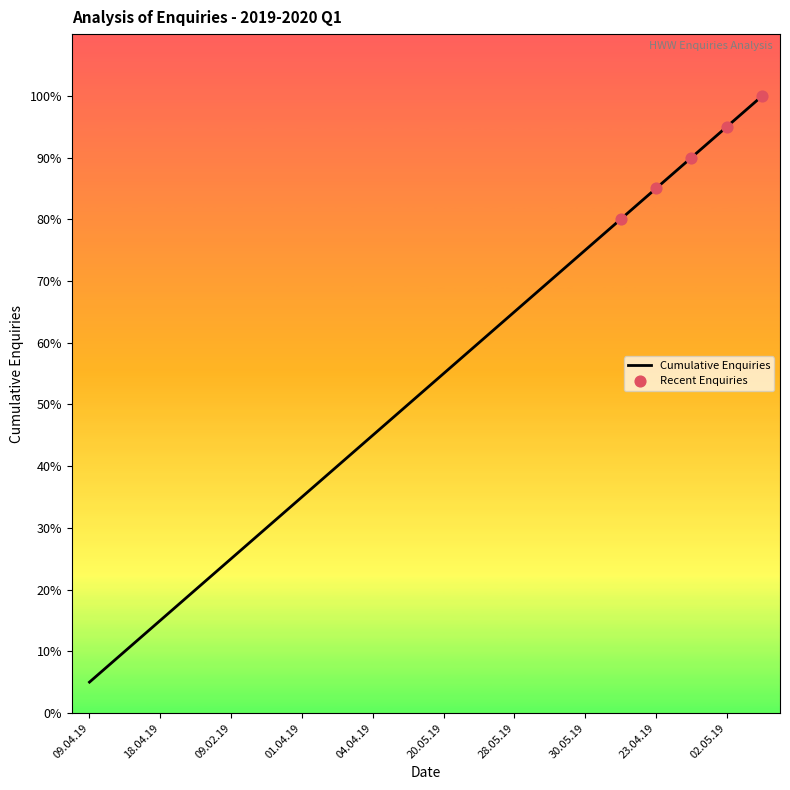

Is this an area chart (filled region under the line)?

No